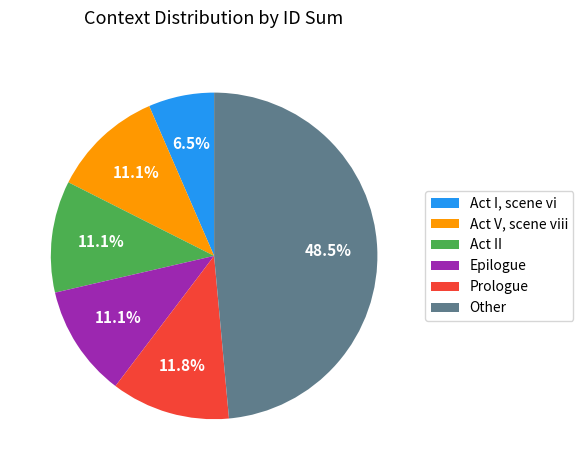

Which has a higher value, Act I, scene vi or Other?

Other